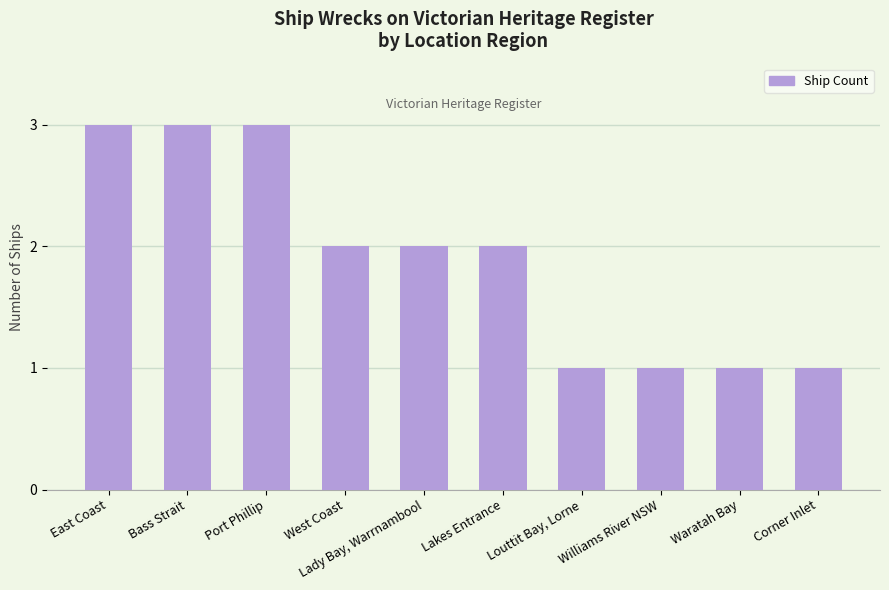

What value does the data have at Bass Strait?

3